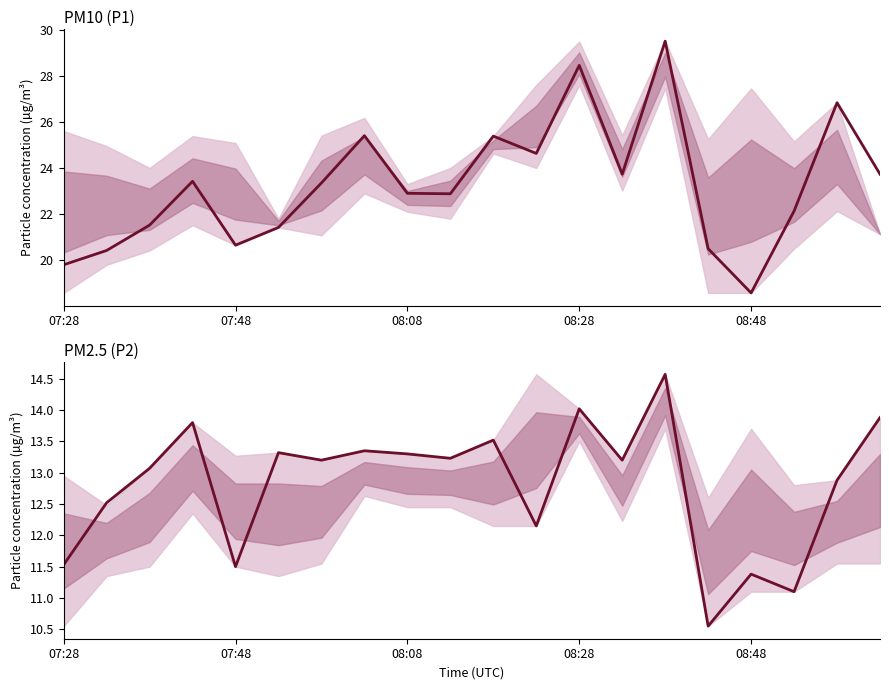

In P2, how many points are higher than both neighbors (excluding endpoints)?

7